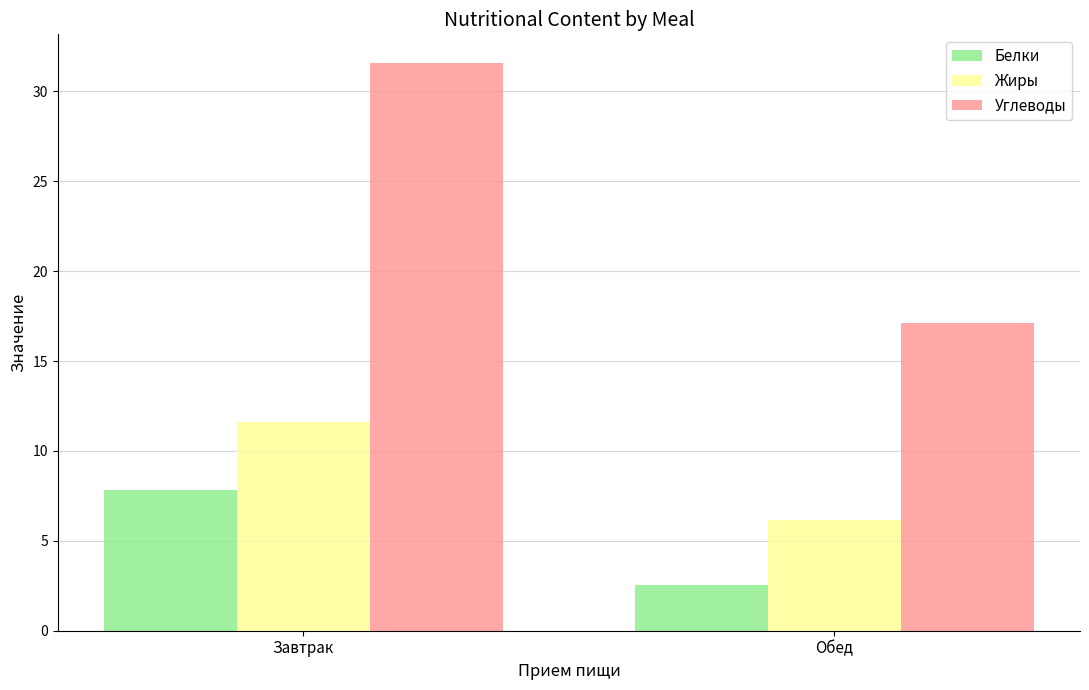

Which series has the largest total across all categories?

Углеводы